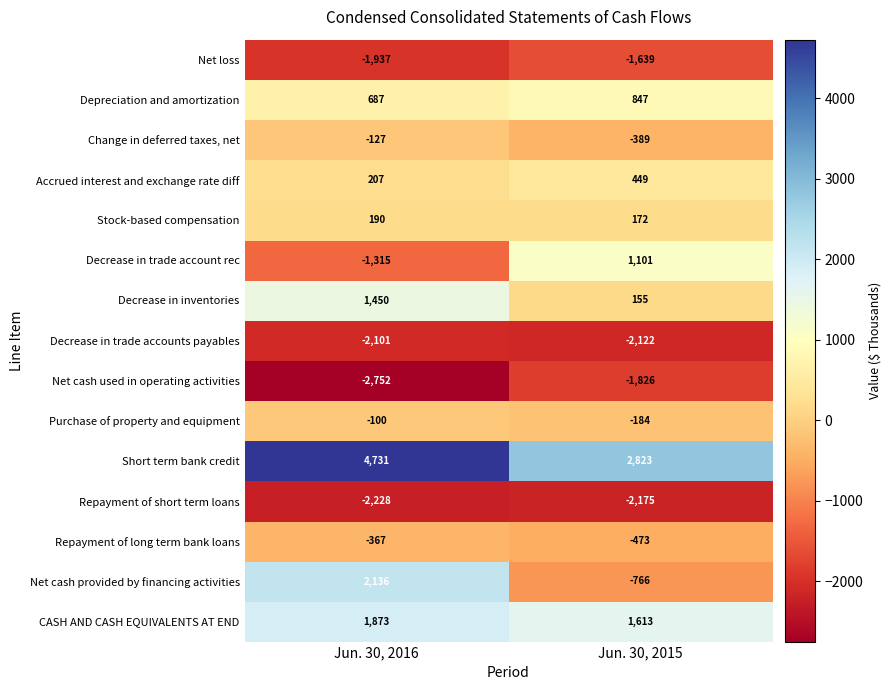

Reading left to right, list all the values displayed in this chart.

Net loss: Jun. 30, 2016=-1937	Jun. 30, 2015=-1639
Depreciation and amortization: Jun. 30, 2016=687	Jun. 30, 2015=847
Change in deferred taxes, net: Jun. 30, 2016=-127	Jun. 30, 2015=-389
Accrued interest and exchange rate diff: Jun. 30, 2016=207	Jun. 30, 2015=449
Stock-based compensation: Jun. 30, 2016=190	Jun. 30, 2015=172
Decrease in trade account rec: Jun. 30, 2016=-1315	Jun. 30, 2015=1101
Decrease in inventories: Jun. 30, 2016=1450	Jun. 30, 2015=155
Decrease in trade accounts payables: Jun. 30, 2016=-2101	Jun. 30, 2015=-2122
Net cash used in operating activities: Jun. 30, 2016=-2752	Jun. 30, 2015=-1826
Purchase of property and equipment: Jun. 30, 2016=-100	Jun. 30, 2015=-184
Short term bank credit: Jun. 30, 2016=4731	Jun. 30, 2015=2823
Repayment of short term loans: Jun. 30, 2016=-2228	Jun. 30, 2015=-2175
Repayment of long term bank loans: Jun. 30, 2016=-367	Jun. 30, 2015=-473
Net cash provided by financing activities: Jun. 30, 2016=2136	Jun. 30, 2015=-766
CASH AND CASH EQUIVALENTS AT END: Jun. 30, 2016=1873	Jun. 30, 2015=1613